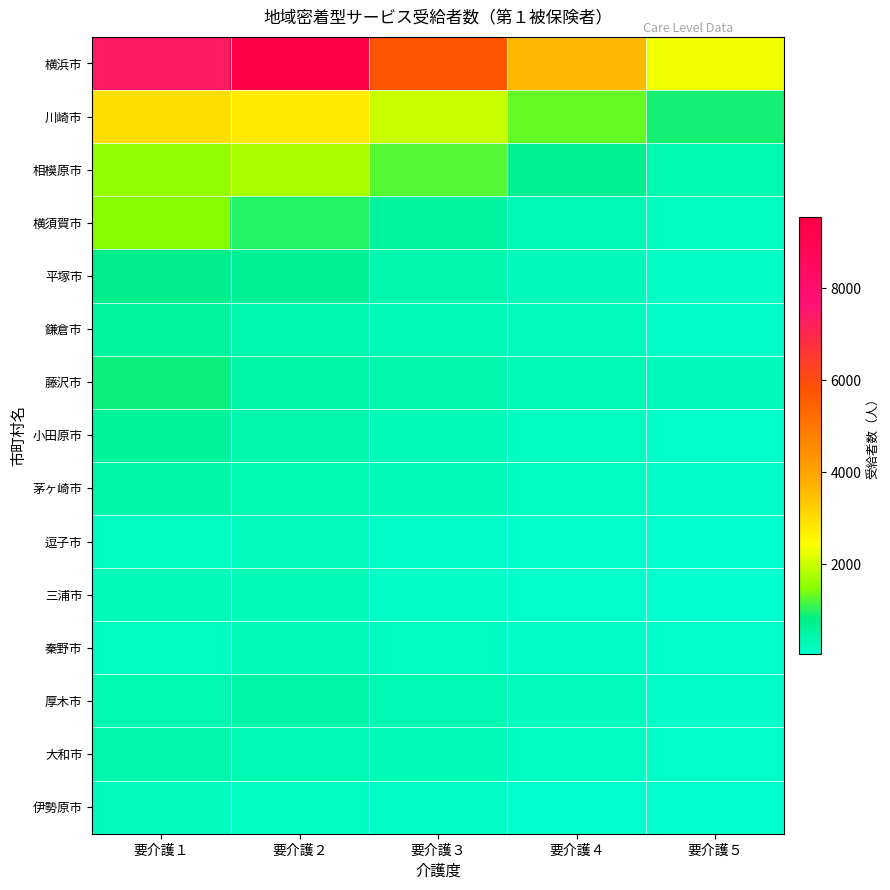

Which has a higher value, 要介護１ or 要介護４?

要介護１